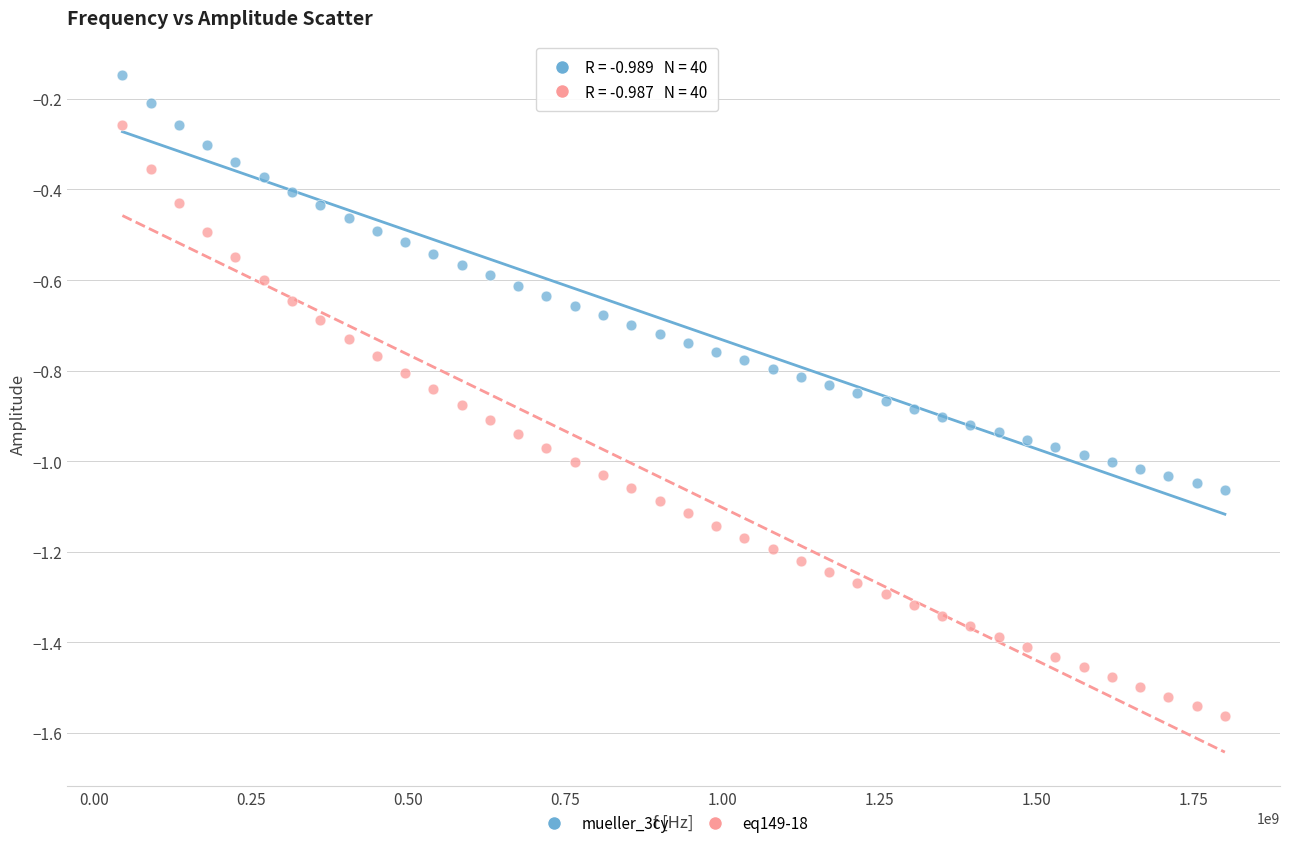

Across all data points, what is the range of Y values (max minus min)?

1.4